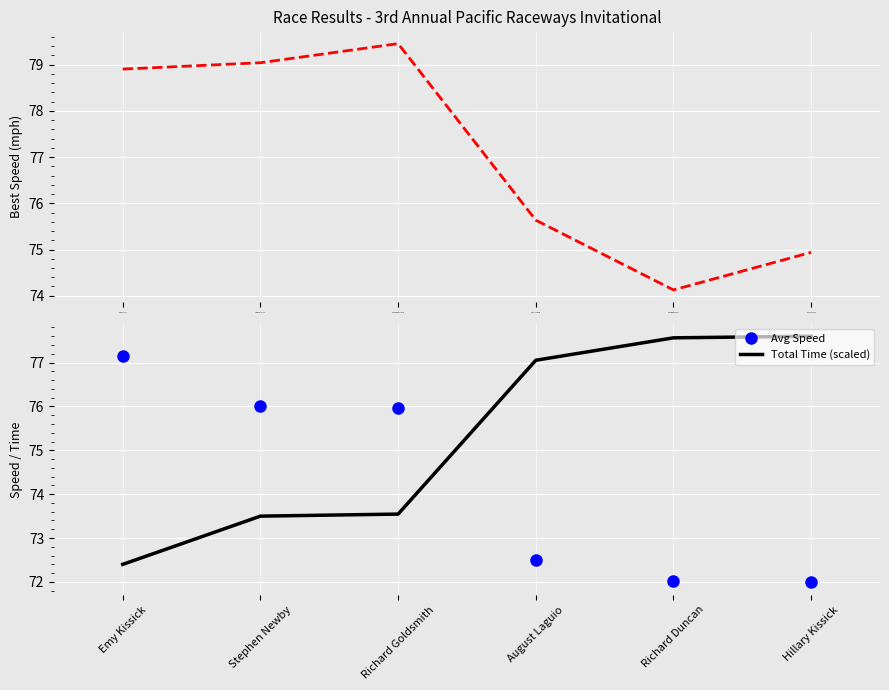

Reading left to right, list all the values displayed in this chart.

Best Speed: 78.9	79.0	79.5	75.6	74.1	74.9
Avg Speed: 77.2	76.0	76.0	72.5	72.0	72.0
Total Time (scaled): 72.4	73.5	73.5	77.1	77.6	77.6